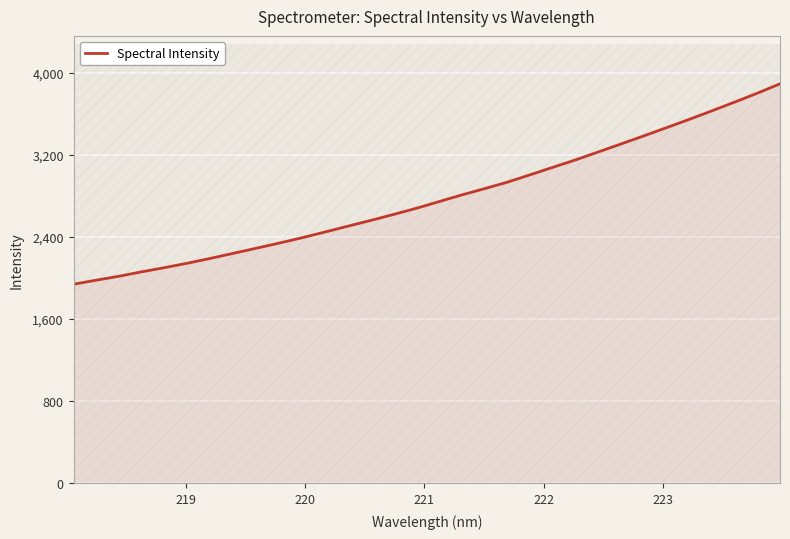

What is the value of the 22nd point from the left?

3076.1